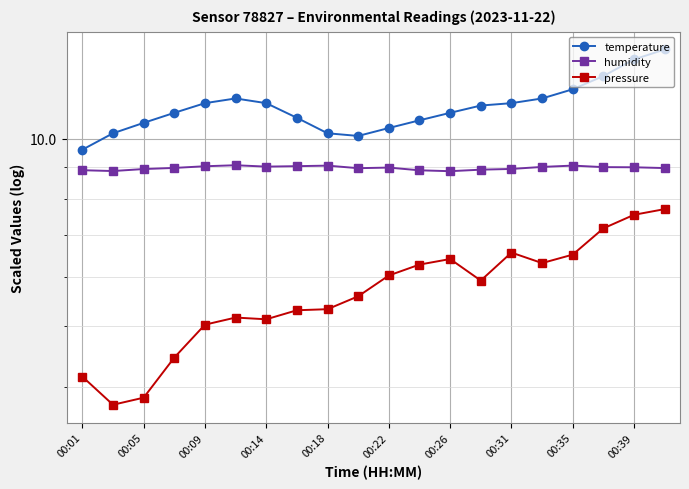

In humidity, how many points are higher than both neighbors (excluding endpoints)?

4